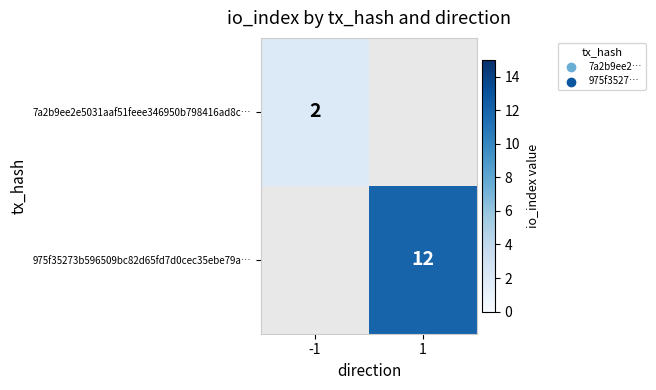

The value of 7a2b9ee2e5031aaf51feee346950b798416ad8c… at -1 is 2. True or false?

True